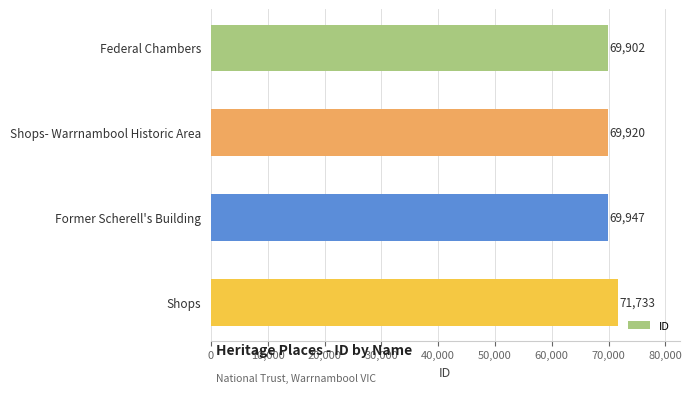

What is the change in value from Former Scherell's Building to Shops?

+1786